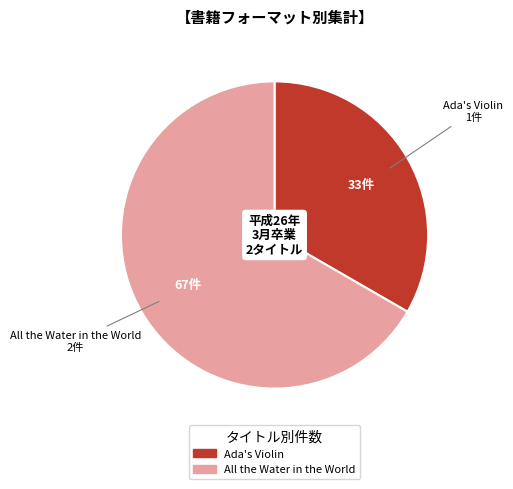

Combined, do All the Water in the World and Ada's Violin account for over 50%?

Yes